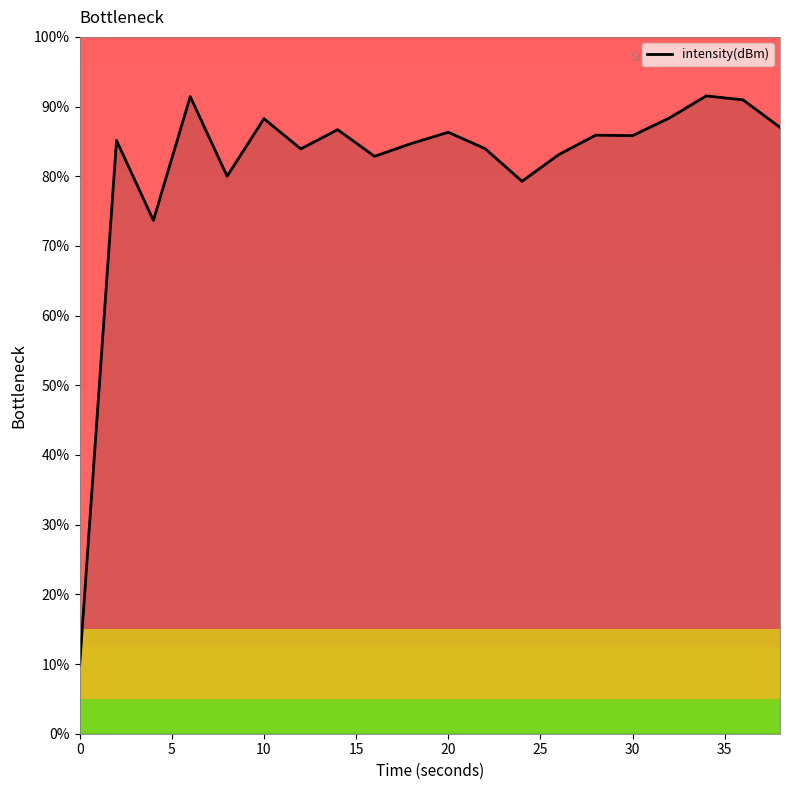

What is the maximum value shown in the chart?

91.5